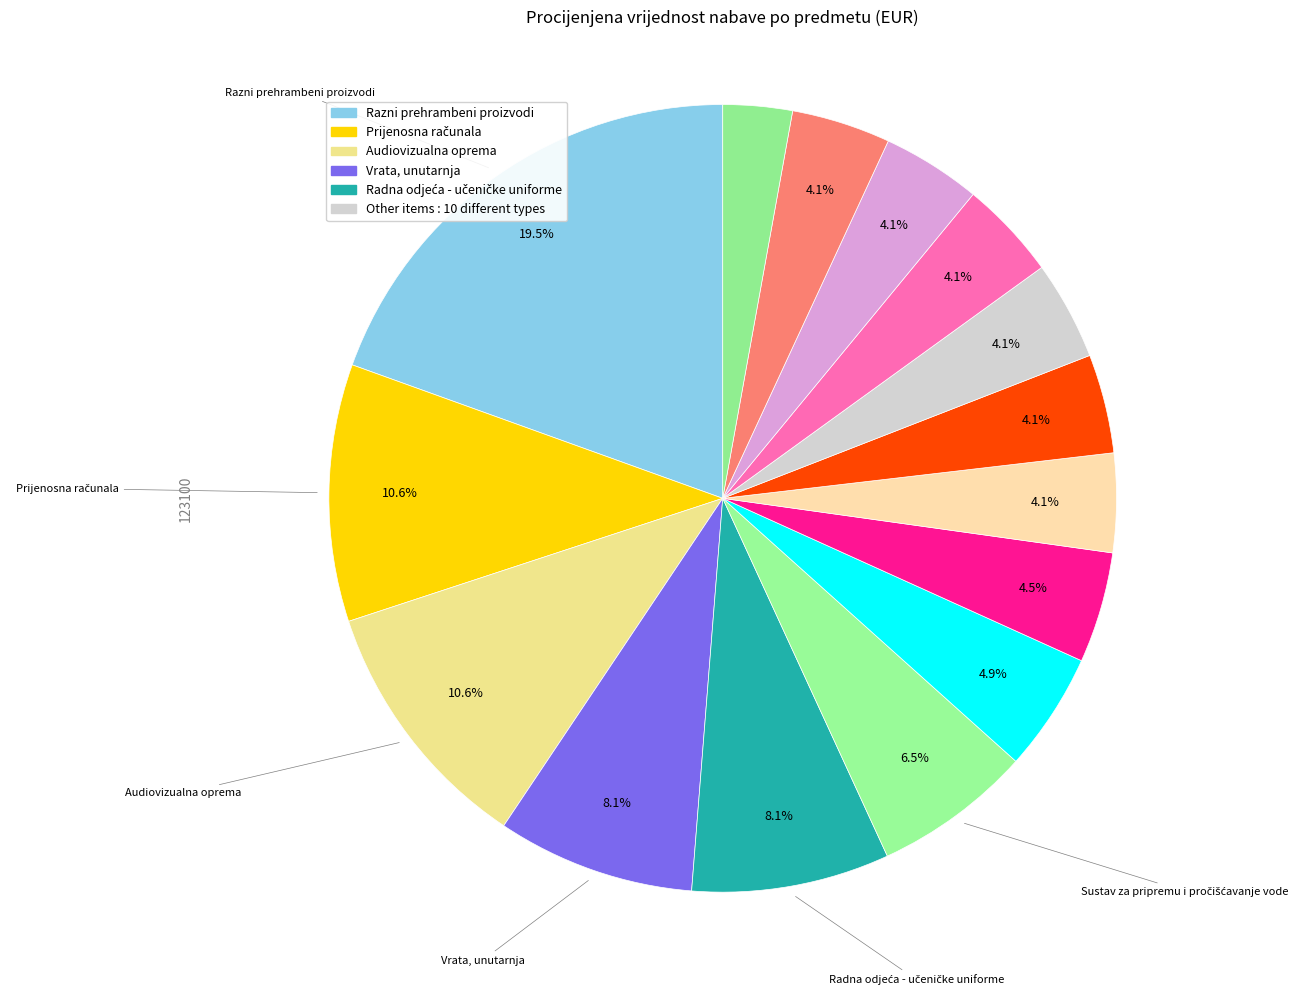

How many slices are in this pie chart?

15